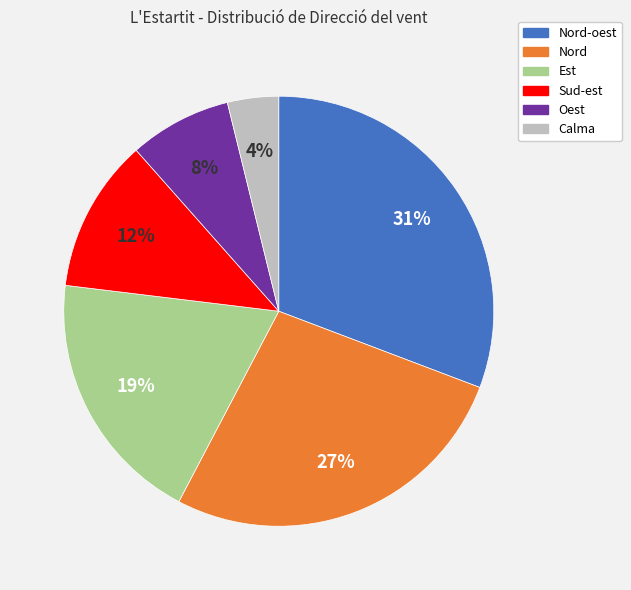

To the nearest percent, what is the average slice percentage?

17%